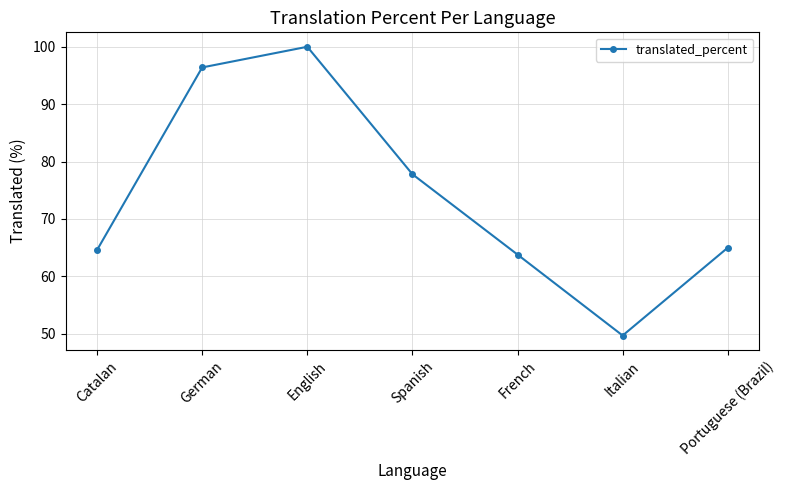

What is the sum of the values at English and German?

196.4